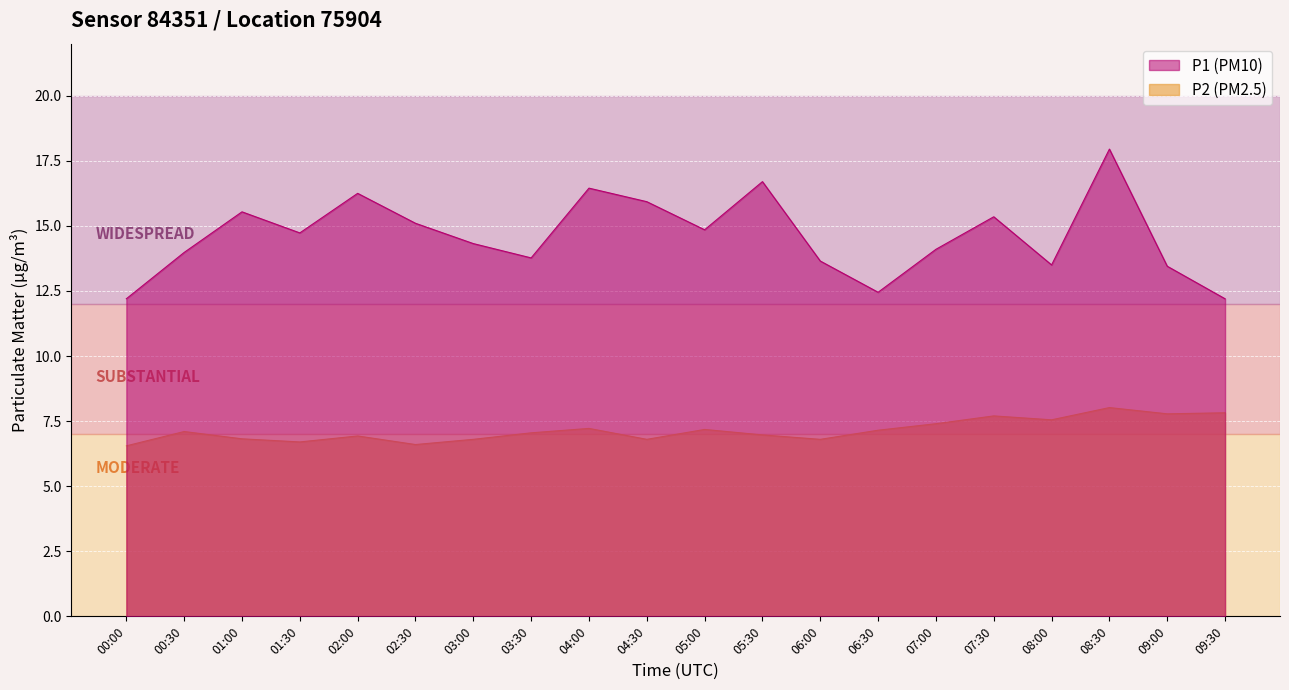

What is the greatest value displayed?

17.9